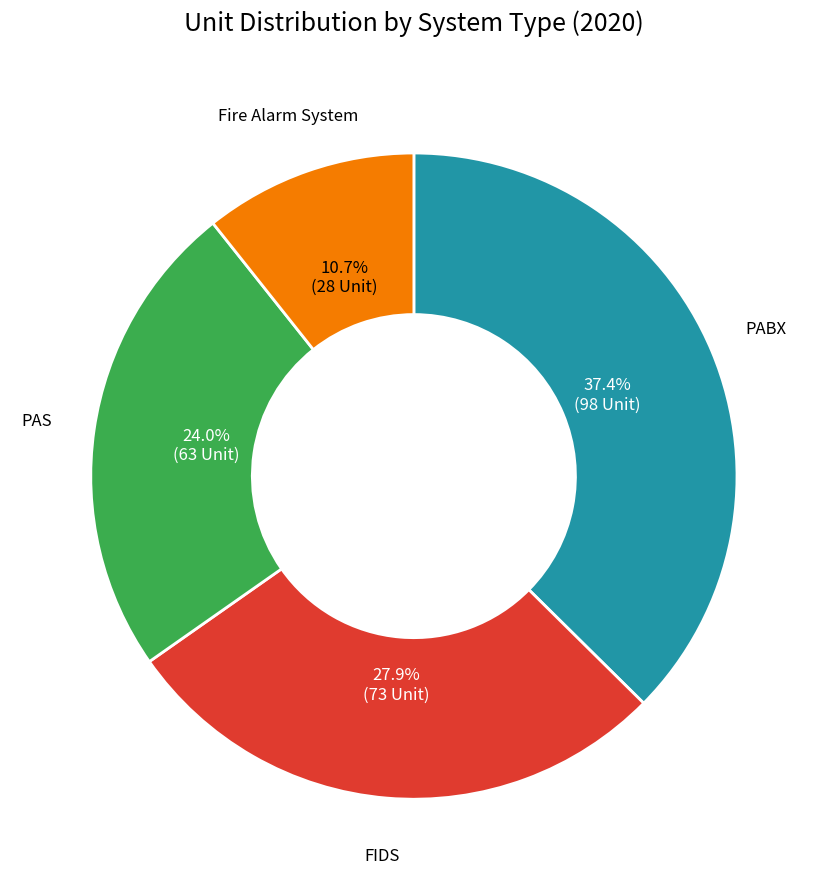

How much of the chart is everything except PAS?

76.0%